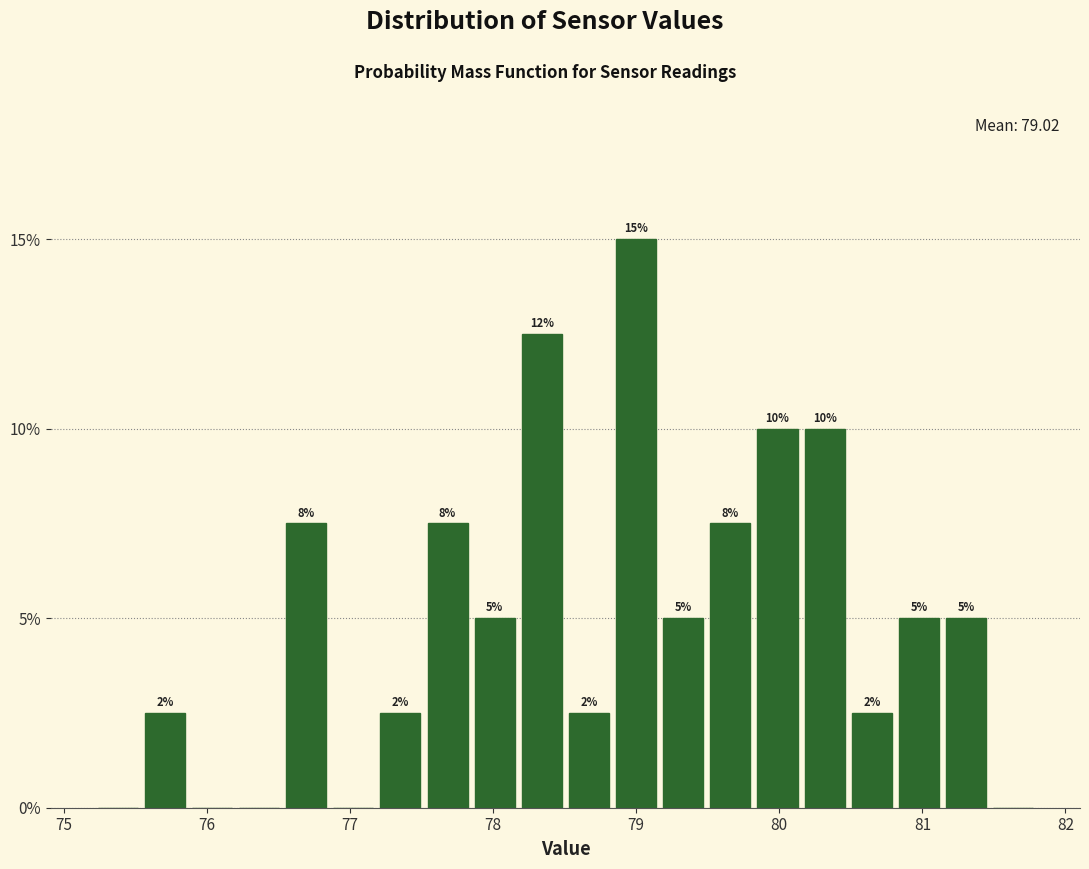

Read against the x-axis, roughly where is the centre of the tallest bar?

79.0